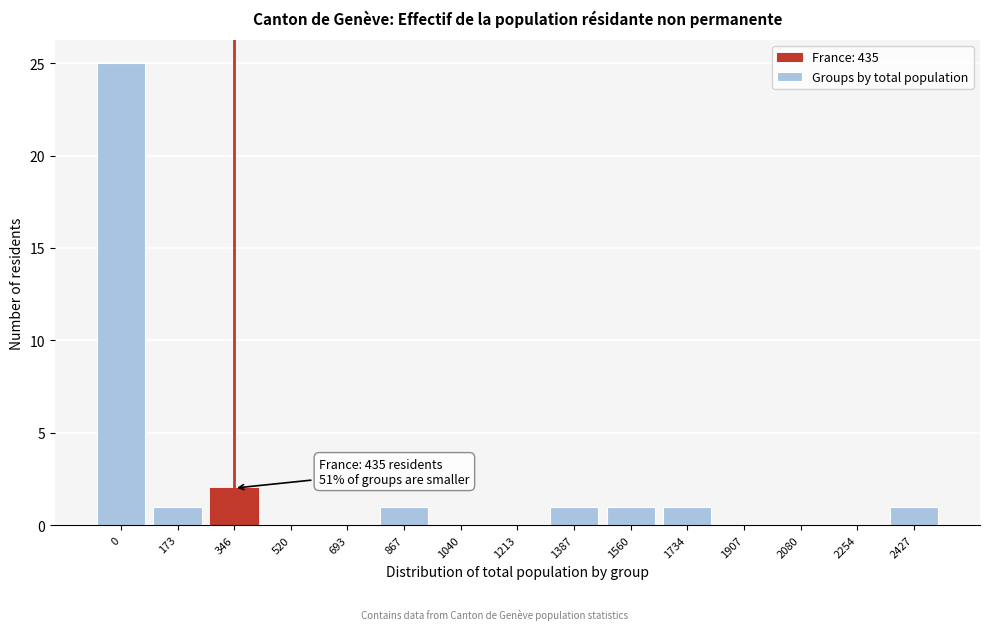

Reading left to right, list all the values displayed in this chart.

0=25	173=1	346=2	520=0	693=0	867=1	1040=0	1213=0	1387=1	1560=1	1734=1	1907=0	2080=0	2254=0	2427=1